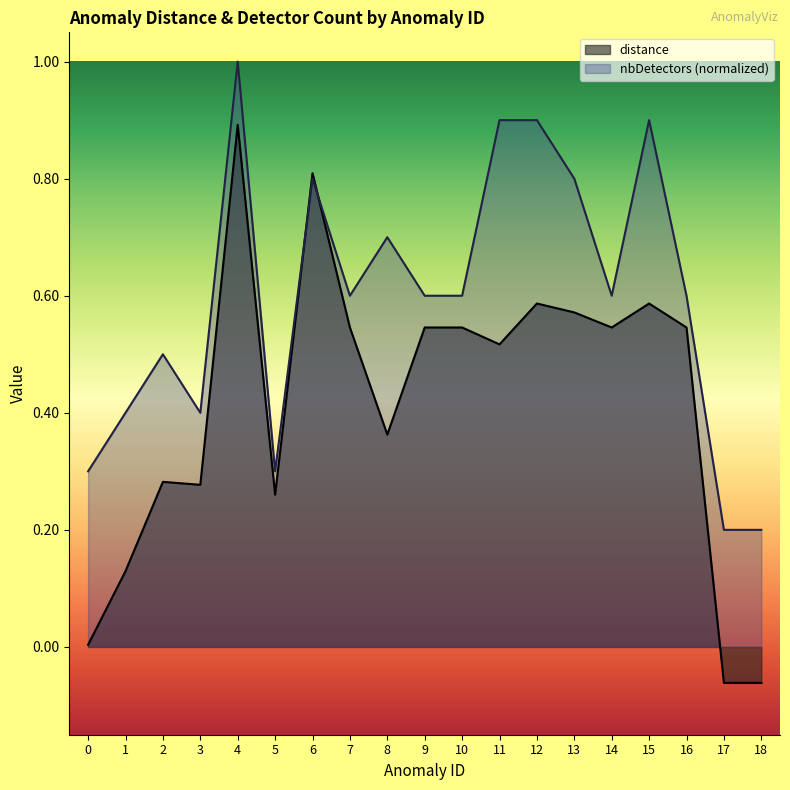

Reading left to right, list all the values displayed in this chart.

distance: 0=0.0	1=0.1	2=0.3	3=0.3	4=0.9	5=0.3	6=0.8	7=0.5	8=0.4	9=0.5	10=0.5	11=0.5	12=0.6	13=0.6	14=0.5	15=0.6	16=0.5	17=-0.1	18=-0.1
nbDetectors: 0=0.3	1=0.4	2=0.5	3=0.4	4=1.0	5=0.3	6=0.8	7=0.6	8=0.7	9=0.6	10=0.6	11=0.9	12=0.9	13=0.8	14=0.6	15=0.9	16=0.6	17=0.2	18=0.2